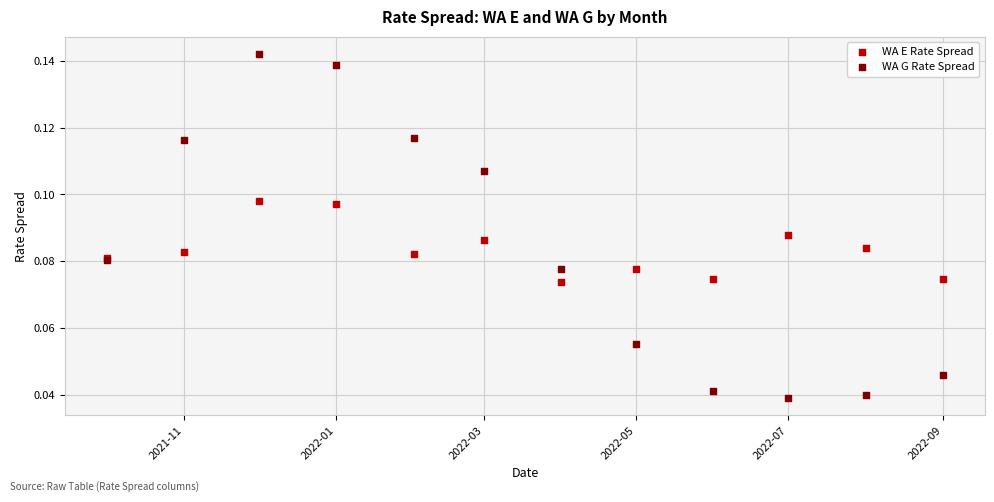

Which series contains the lowest Y value?

WA G Rate Spread